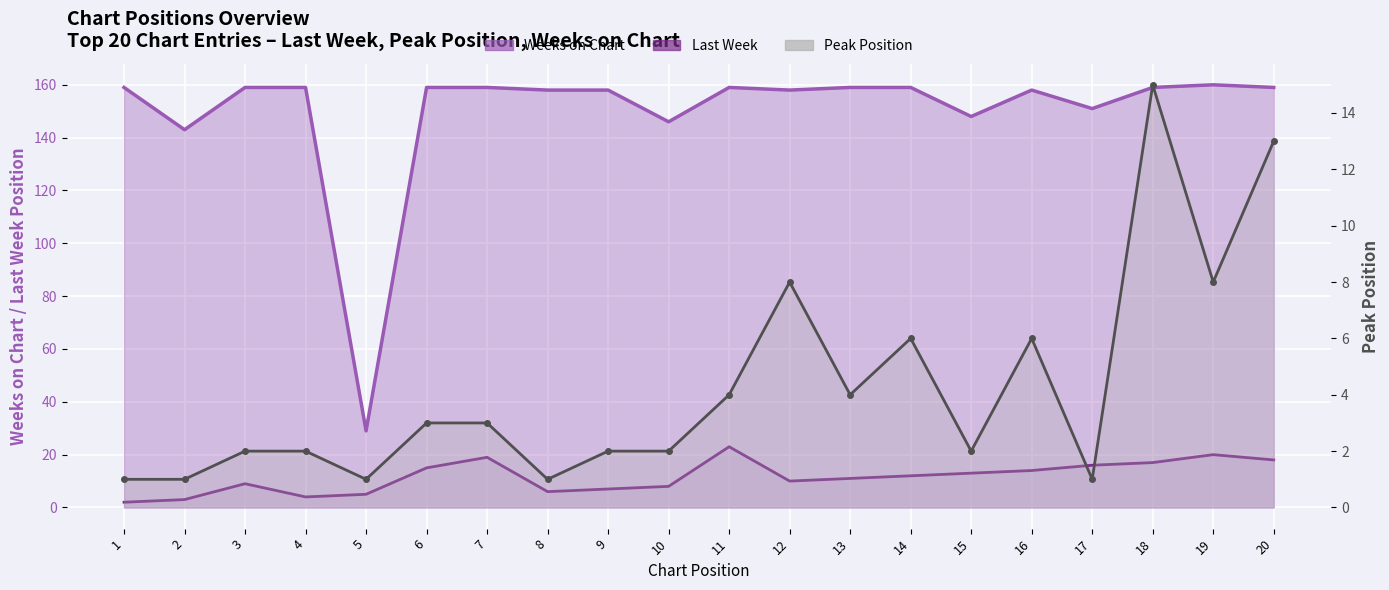

How many interior local valleys (lower than both neighbors) does the data have?

6